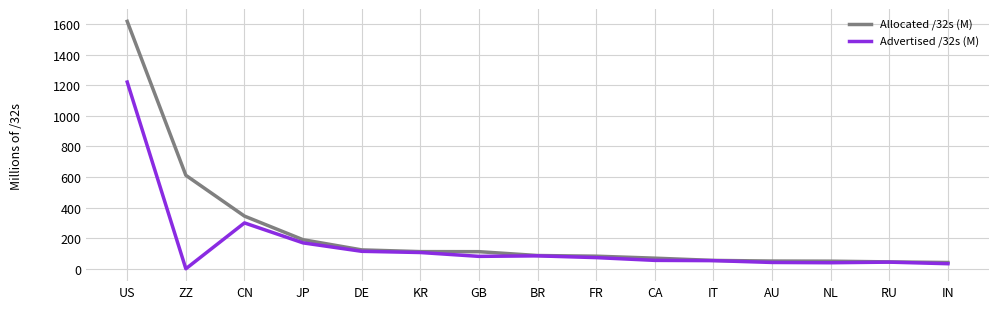

Which series changed the most between ZZ and CN?

Advertised /32s (M)